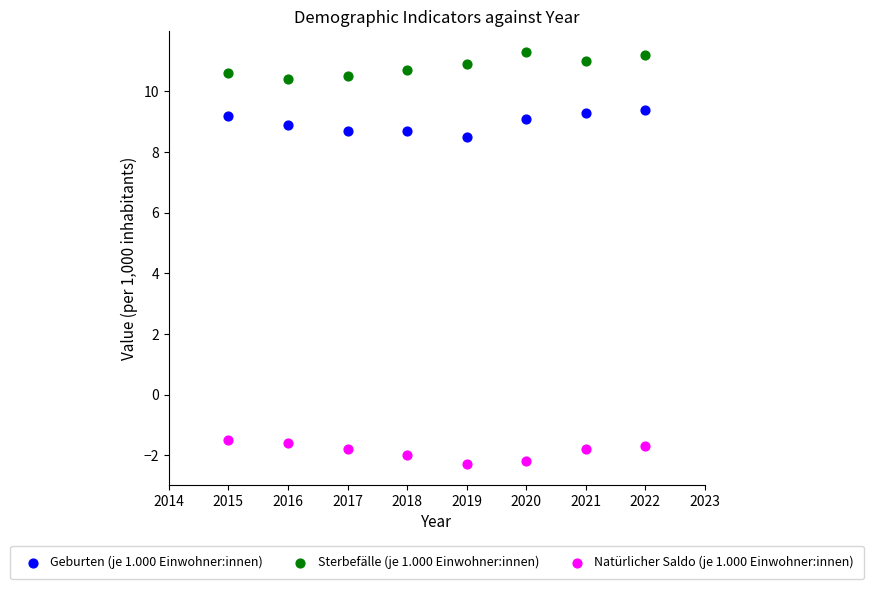

Across all series, what Y value is closest to 4?

8.5